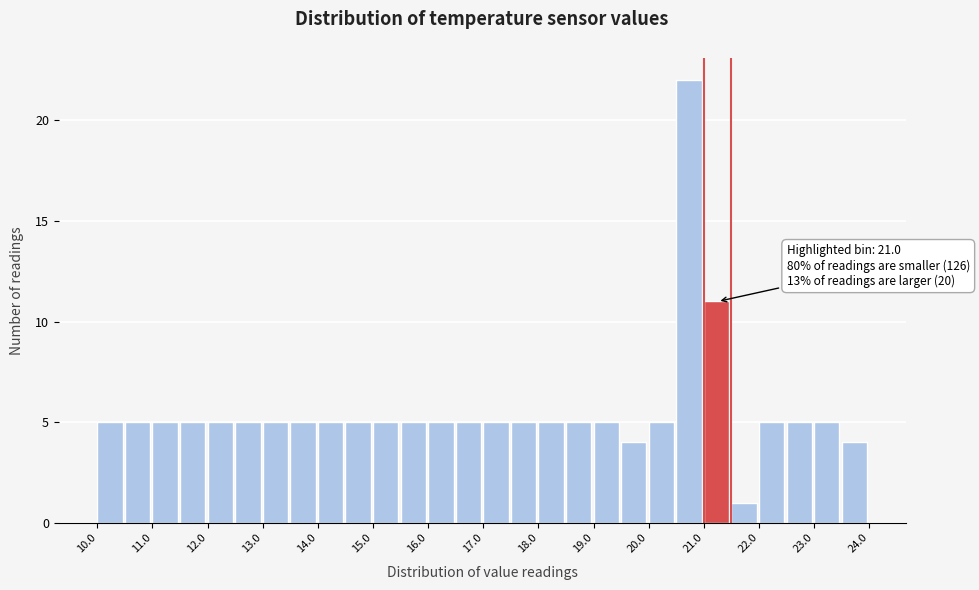

Over which range of the x-axis is the bar tallest?

20.5 to 21.0